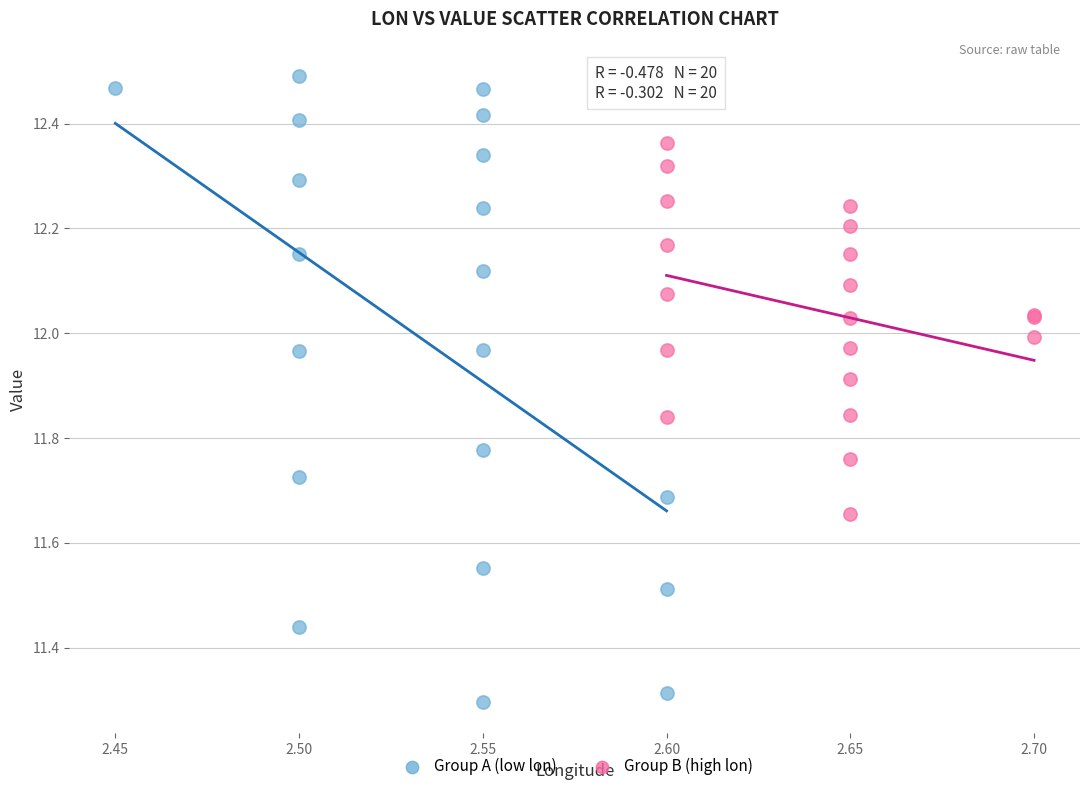

Which series has the widest spread of Y values?

Group A (low lon)